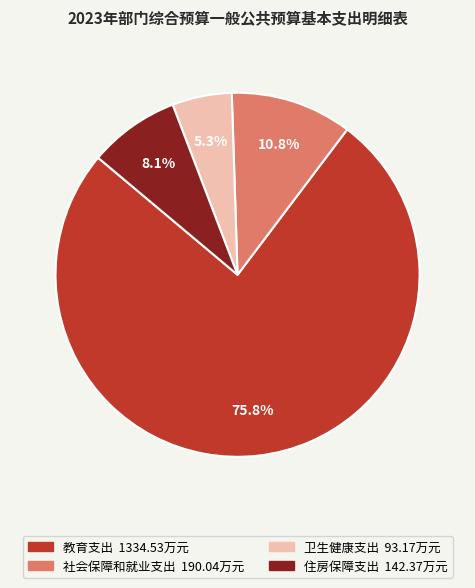

To the nearest percent, what percentage of the pie is 住房保障支出?

8%